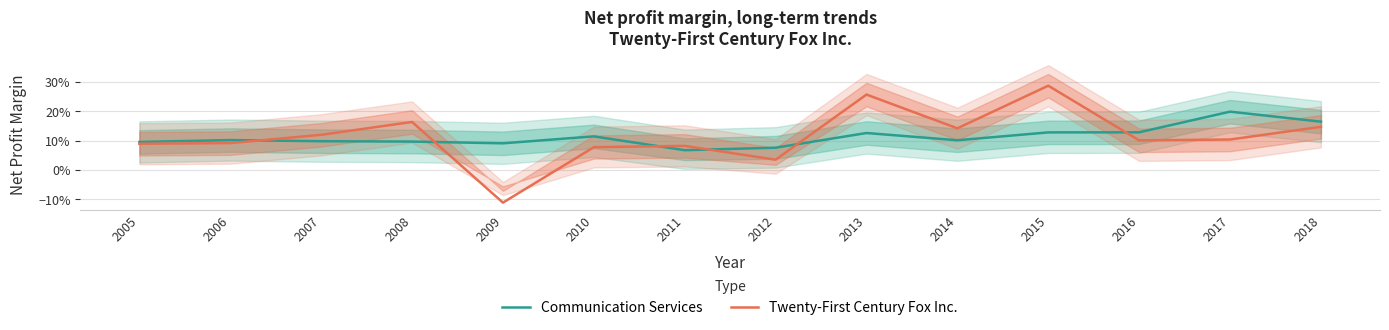

The value of Communication Services at 2018 is 0.2. True or false?

False